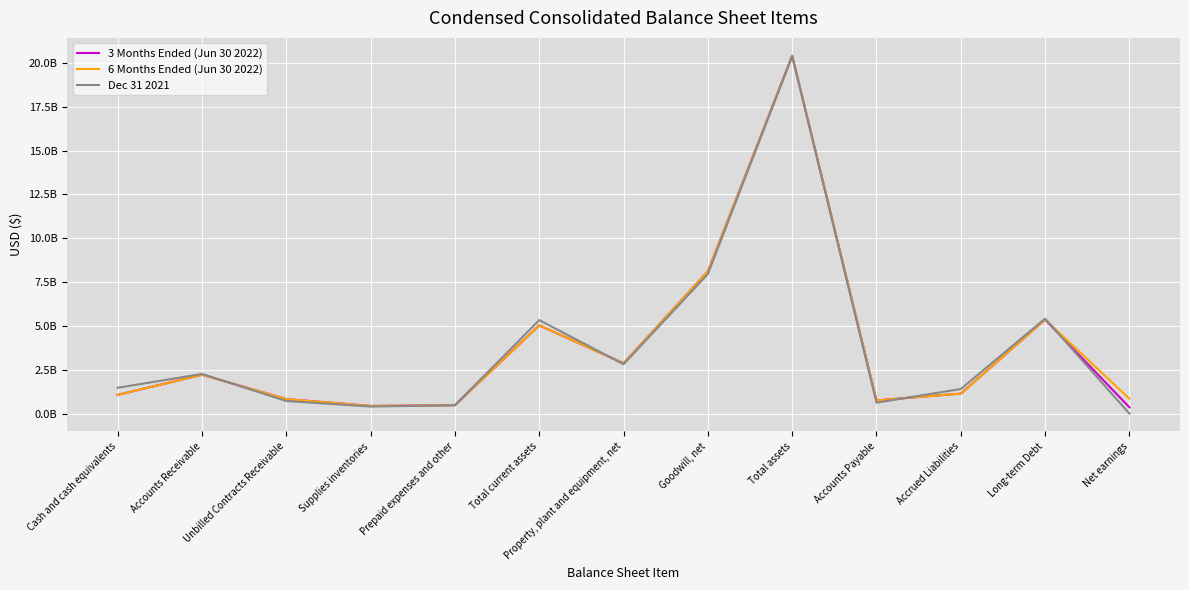

Is it true that Dec 31 2021 equals 5330500000 at Total current assets?

True